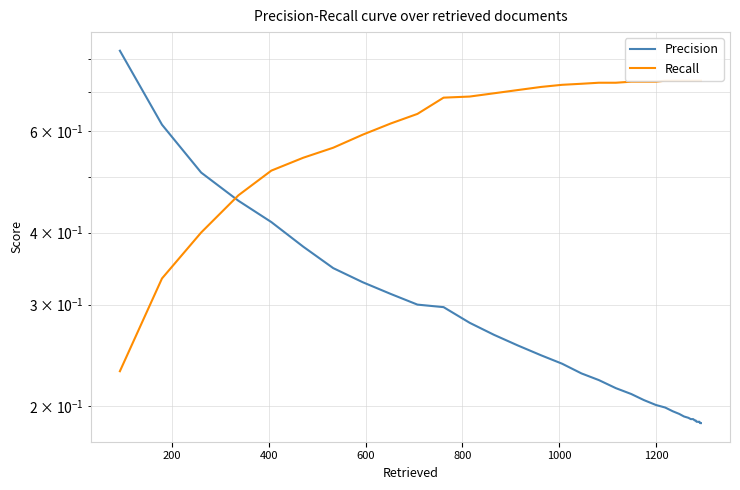

Reading left to right, what are all the values shown in this chart?

Precision: 0.8	0.6	0.5	0.5	0.4	0.4	0.3	0.3	0.3	0.3	0.3	0.3	0.3	0.3	0.2	0.2	0.2	0.2	0.2	0.2	0.2	0.2	0.2	0.2	0.2	0.2	0.2	0.2	0.2	0.2	0.2	0.2	0.2	0.2	0.2	0.2	0.2	0.2	0.2	0.2
Recall: 0.2	0.3	0.4	0.5	0.5	0.5	0.6	0.6	0.6	0.6	0.7	0.7	0.7	0.7	0.7	0.7	0.7	0.7	0.7	0.7	0.7	0.7	0.7	0.7	0.7	0.7	0.7	0.7	0.7	0.7	0.7	0.7	0.7	0.7	0.7	0.7	0.7	0.7	0.7	0.7